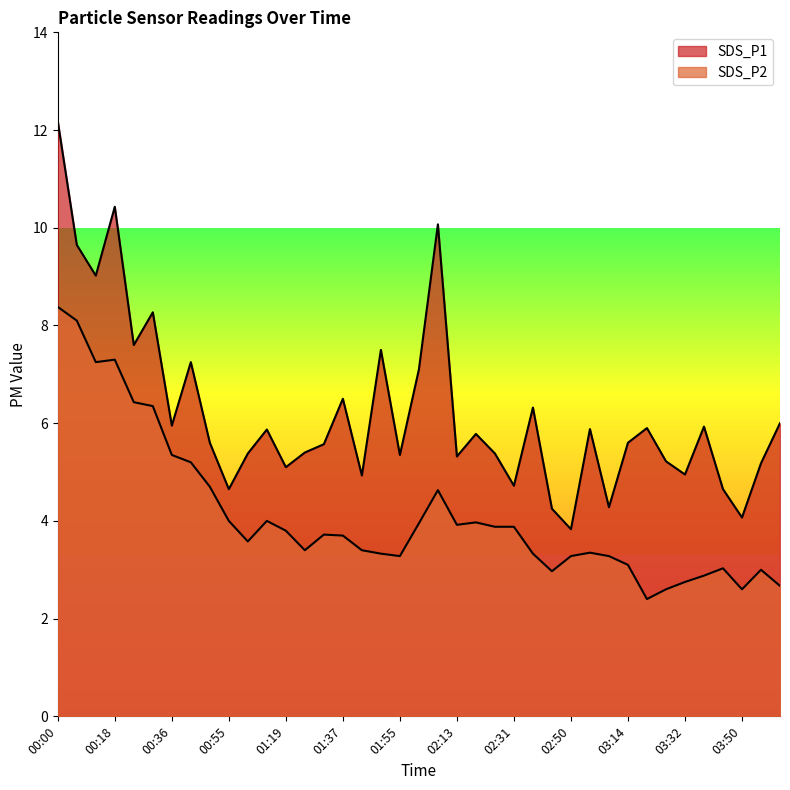

What is the minimum value for SDS_P2?

2.4